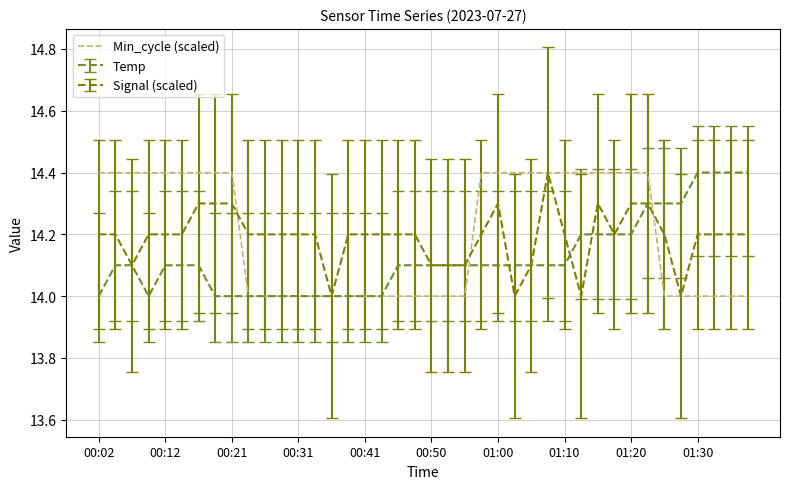

What is the minimum value shown in the chart?

14.0